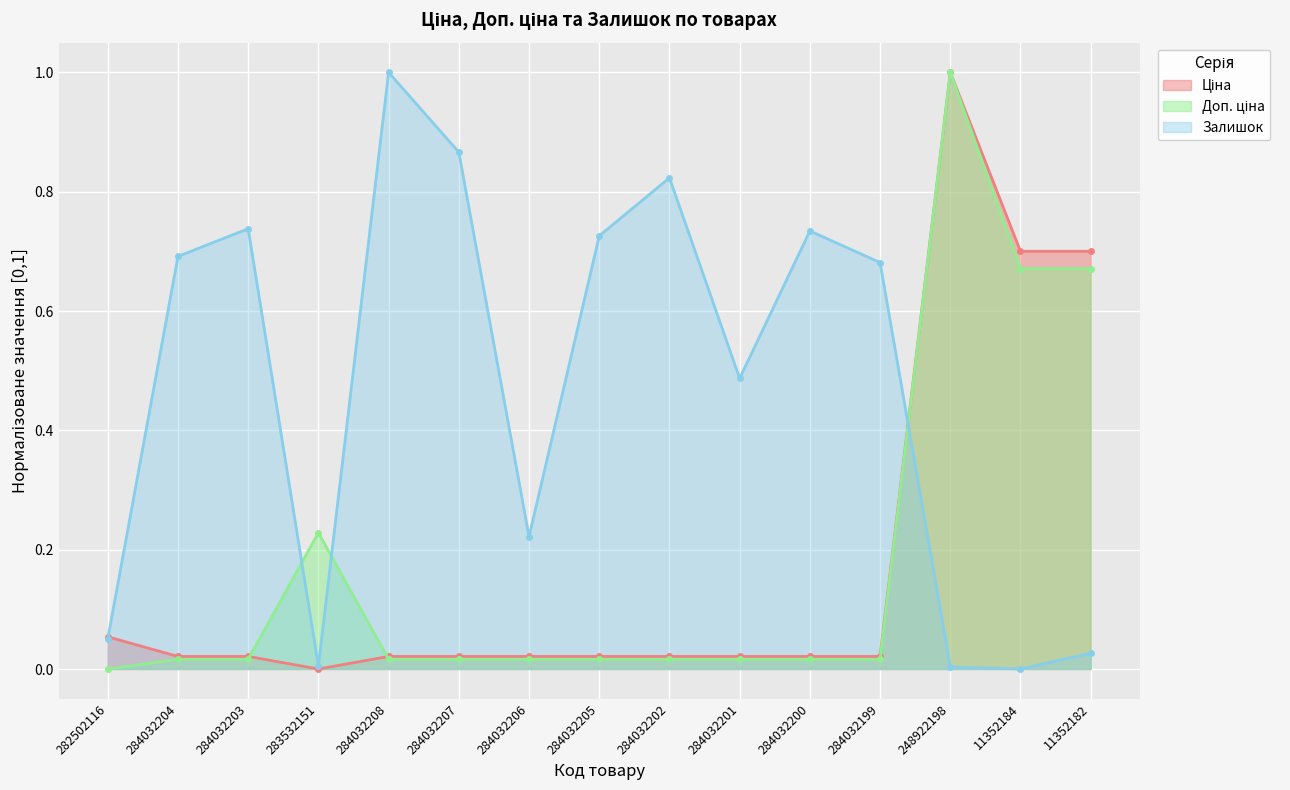

Rank the series by their maximum value, from lowest to highest.

Залишок, Доп. ціна, Ціна